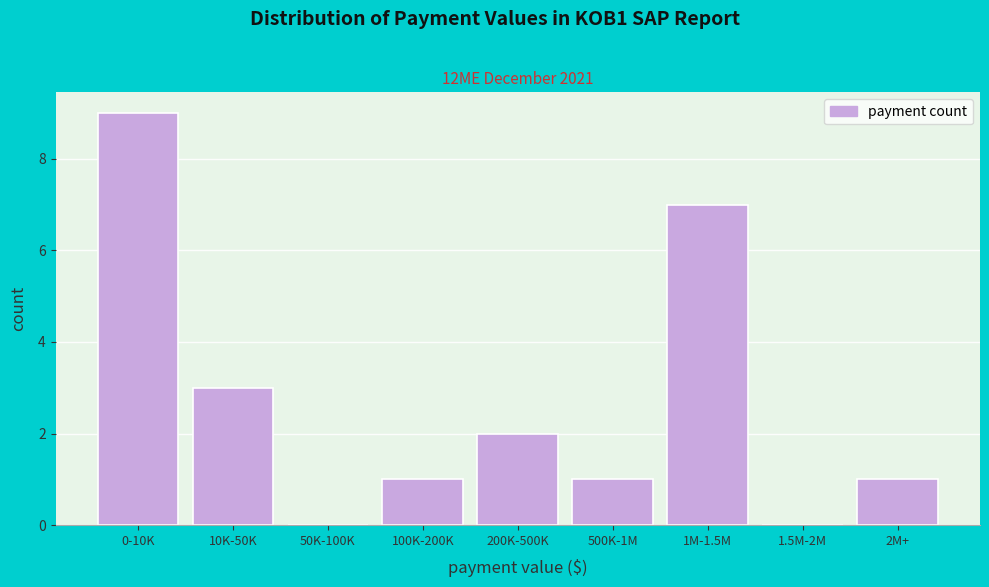

Reading right to left, what are all the values shown in this chart?

2M+=1	1.5M-2M=0	1M-1.5M=7	500K-1M=1	200K-500K=2	100K-200K=1	50K-100K=0	10K-50K=3	0-10K=9